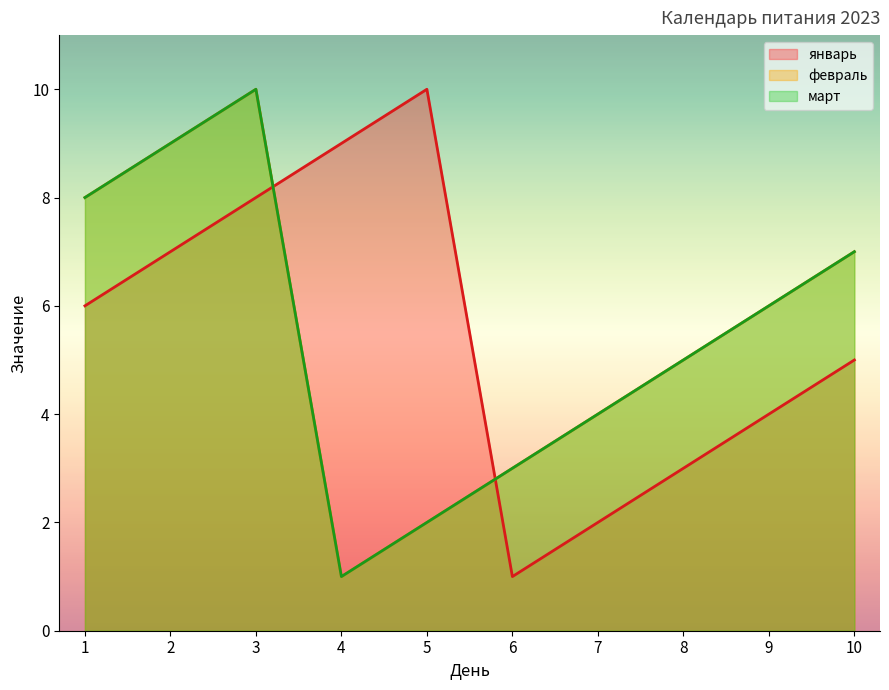

What is the highest value of the январь series?

10